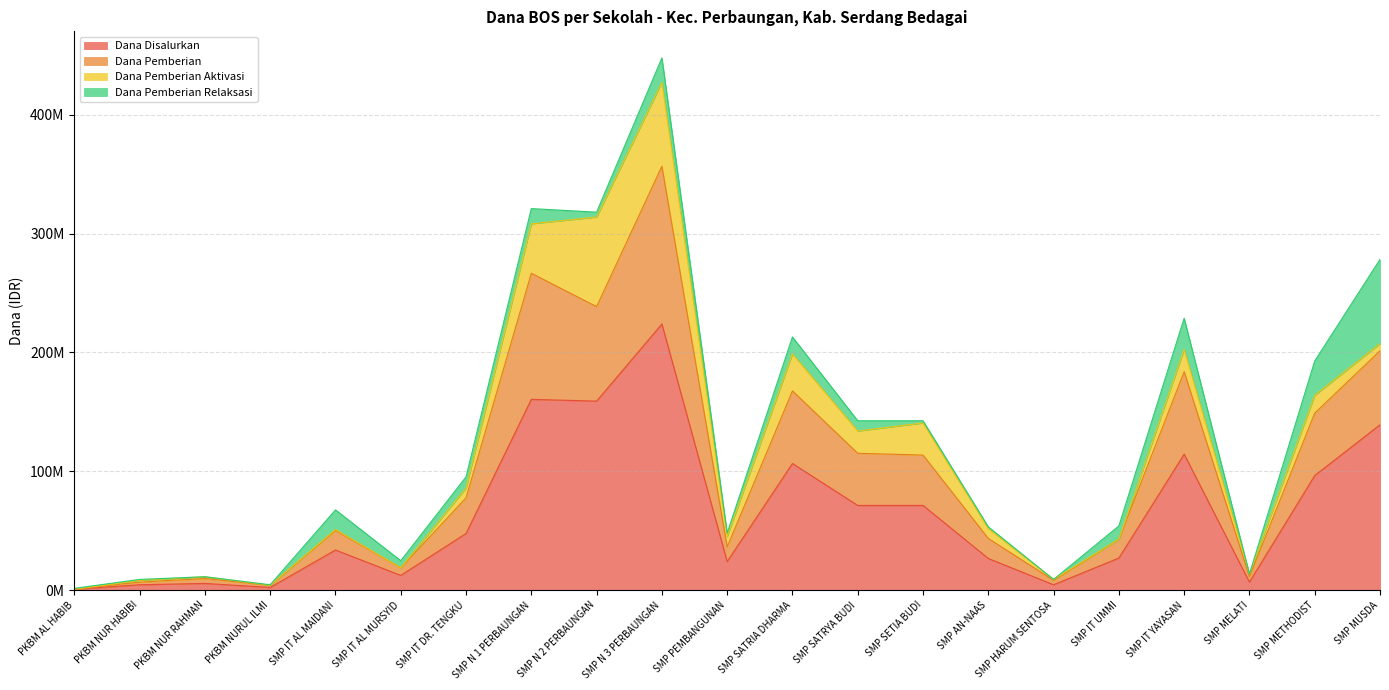

What are all the series names shown in the legend?

Dana Disalurkan, Dana Pemberian, Dana Pemberian Aktivasi, Dana Pemberian Relaksasi